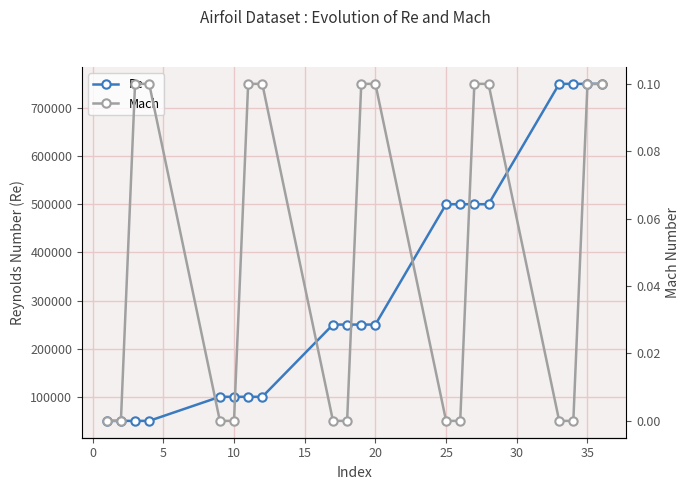

How many lines are shown in the chart?

2